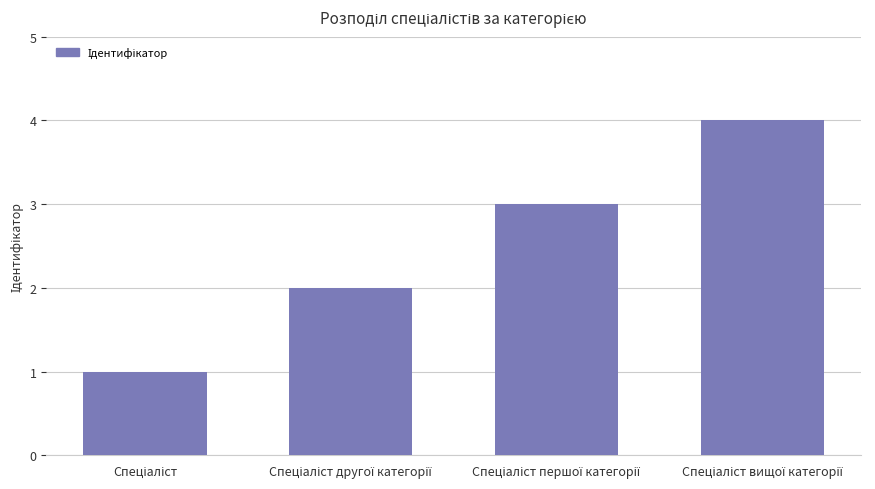

What is the difference between the maximum and minimum values?

3